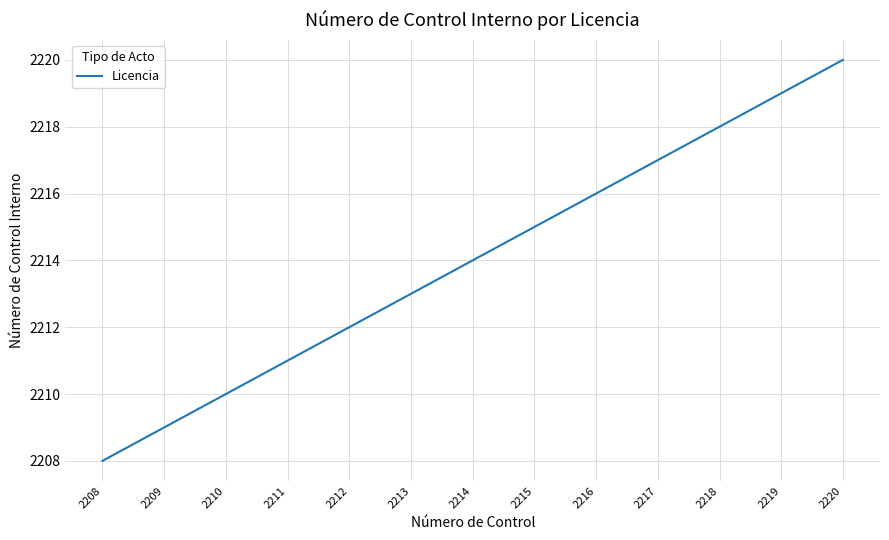

At which label is the value closest to 2214?

2214